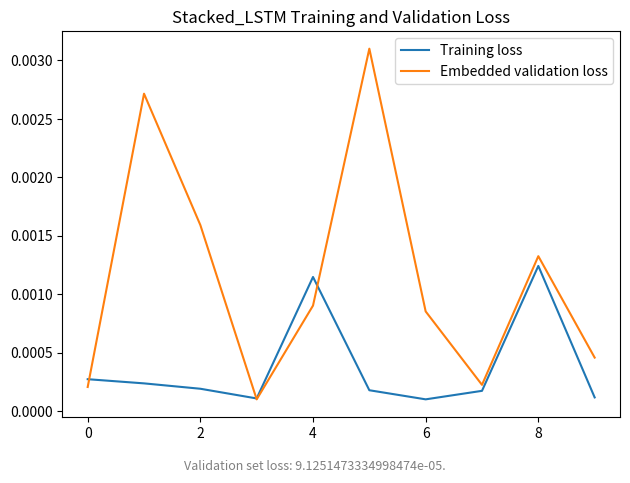

In Training loss, how many points are lower than both neighbors (excluding endpoints)?

2